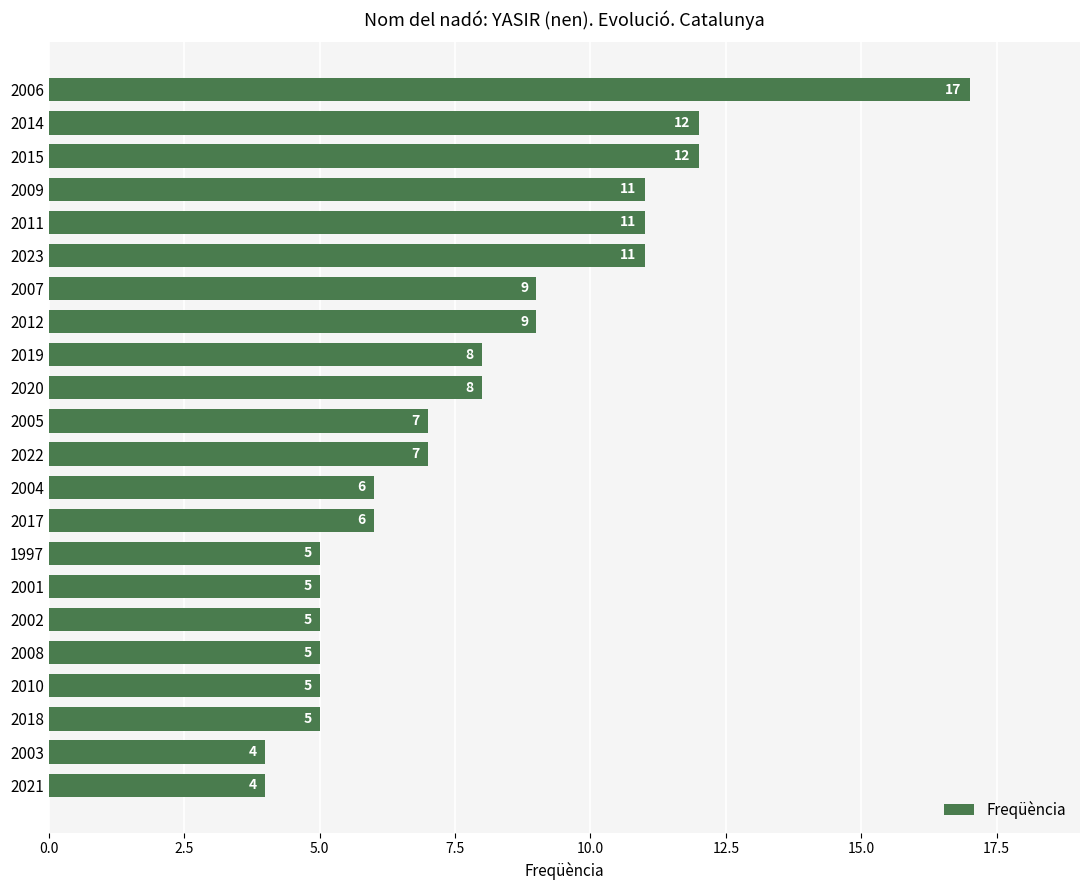

Read the value at 2009, to the nearest 10.

10